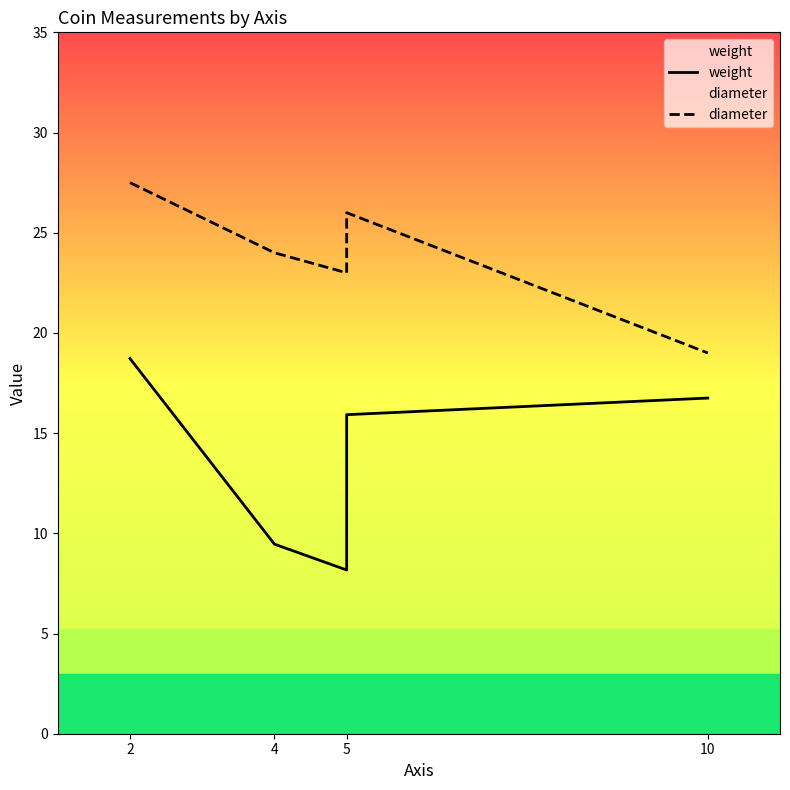

Which label corresponds to the largest value in the chart?

2